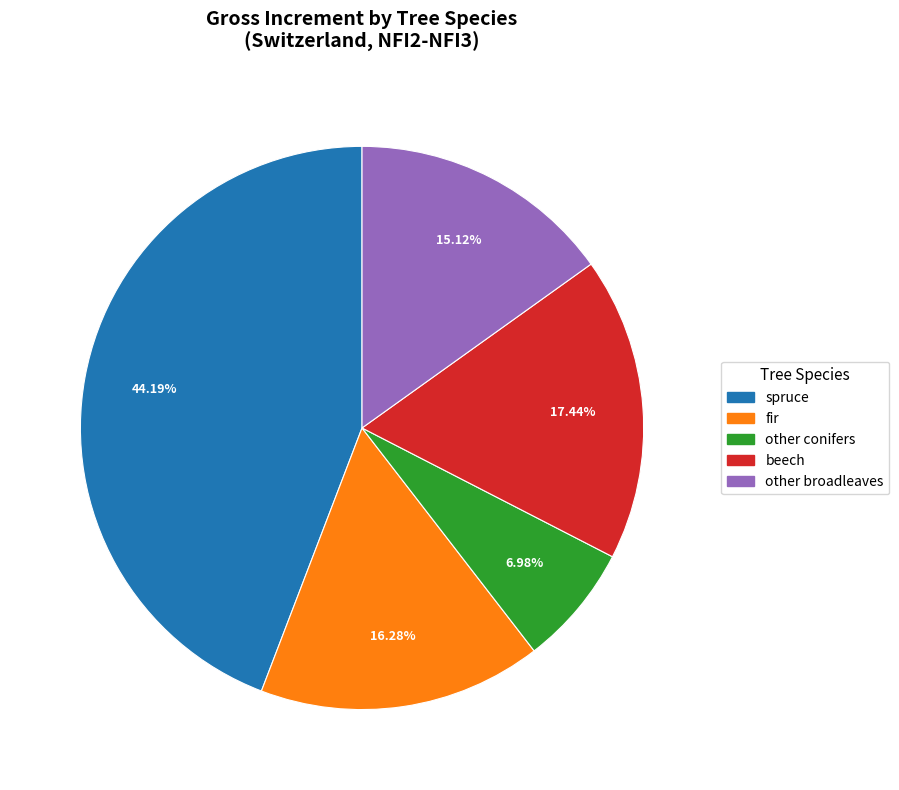

Count the number of slices in the pie.

5